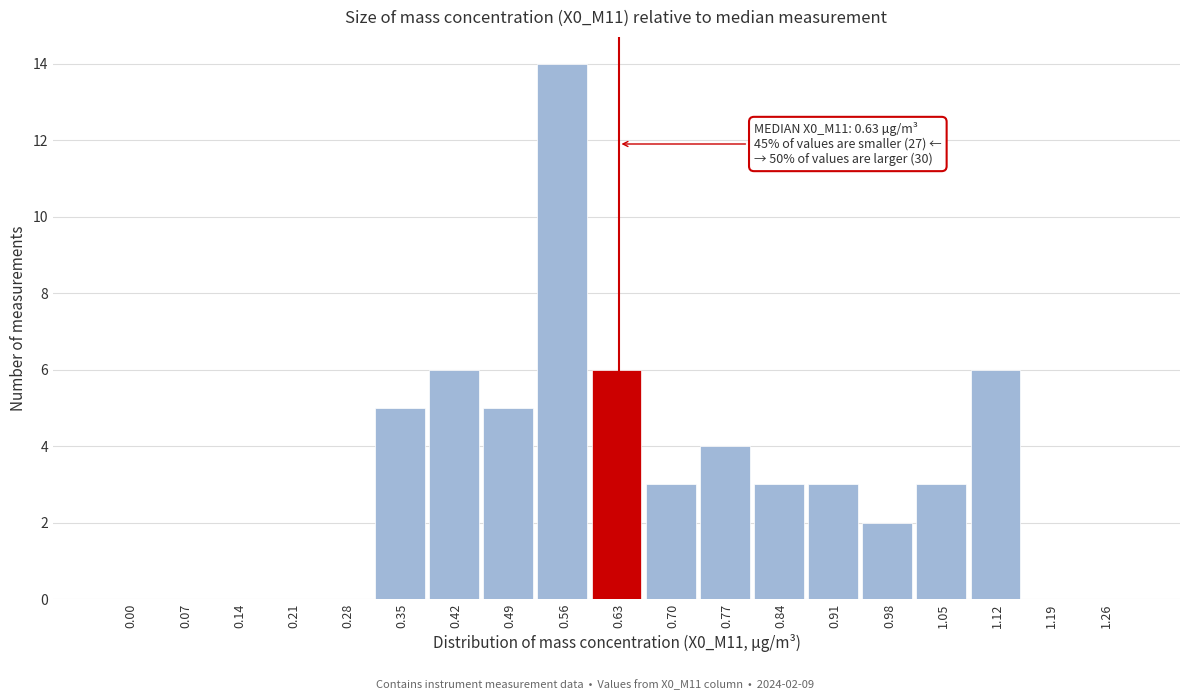

Reading left to right, transcribe all the data shown in this chart.

0.00=0	0.07=0	0.14=0	0.21=0	0.28=0	0.35=5	0.42=6	0.49=5	0.56=14	0.63=6	0.70=3	0.77=4	0.84=3	0.91=3	0.98=2	1.05=3	1.12=6	1.19=0	1.26=0